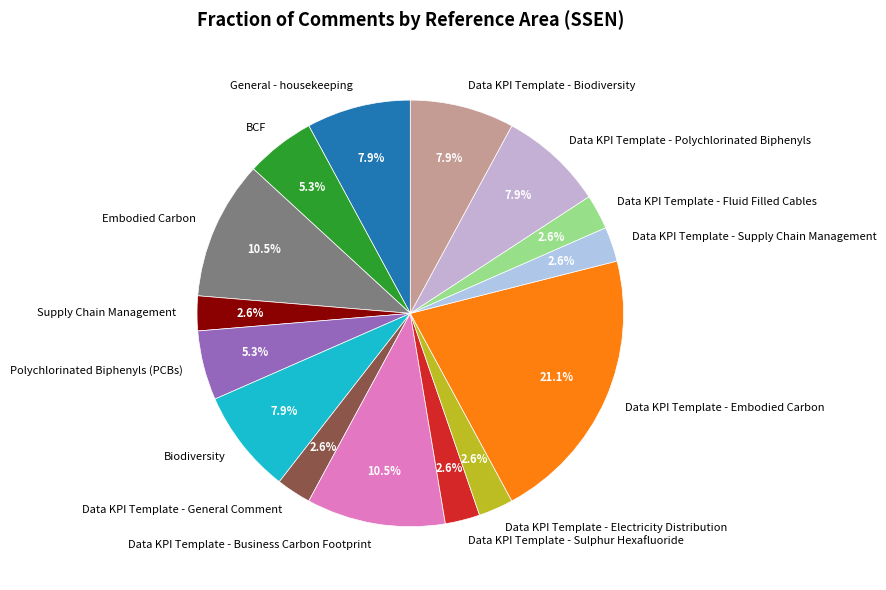

To the nearest percent, what percentage of the pie is Polychlorinated Biphenyls (PCBs)?

5%